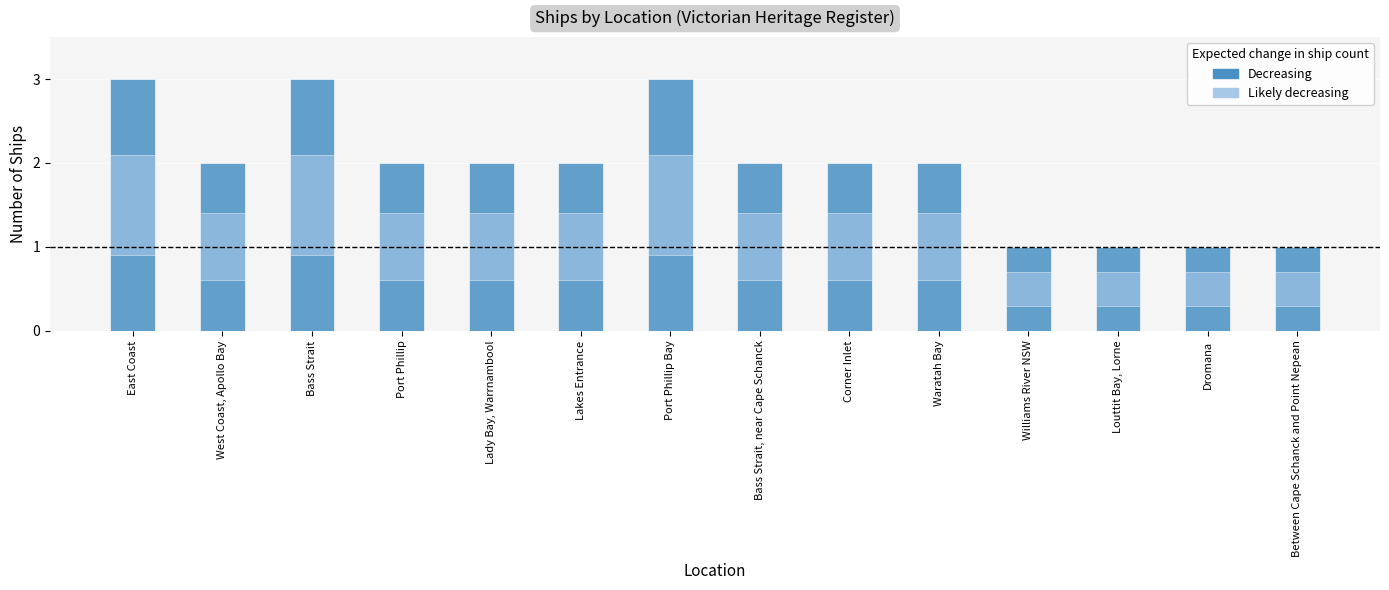

What is the average value?

2